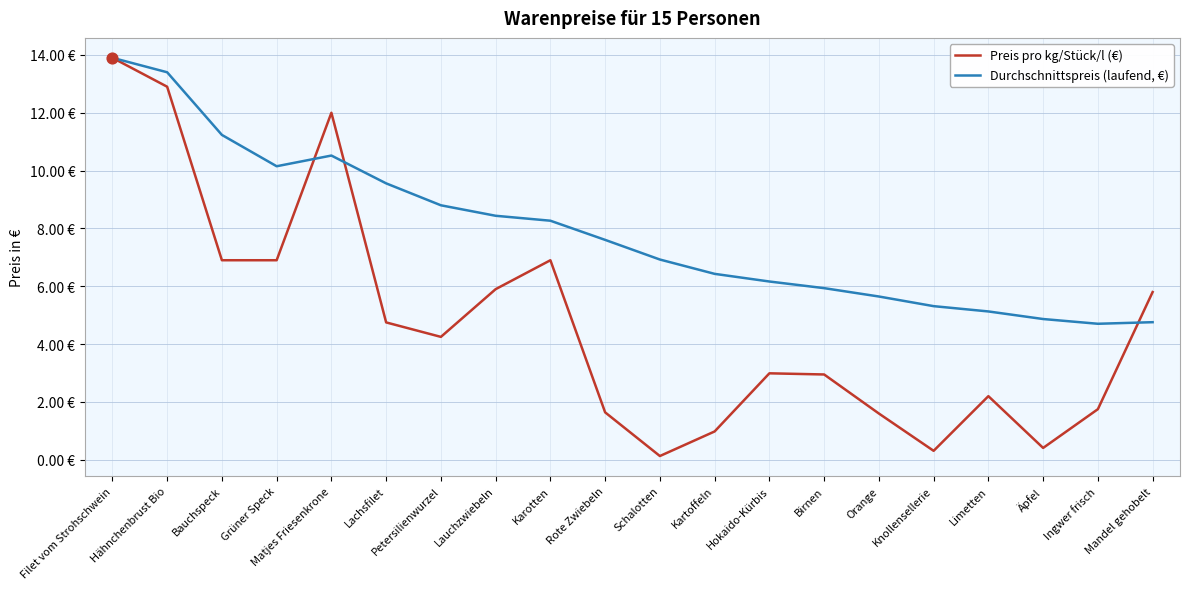

What are all the series names shown in the legend?

Preis pro kg/Stück/l (€), Durchschnittspreis (laufend, €)